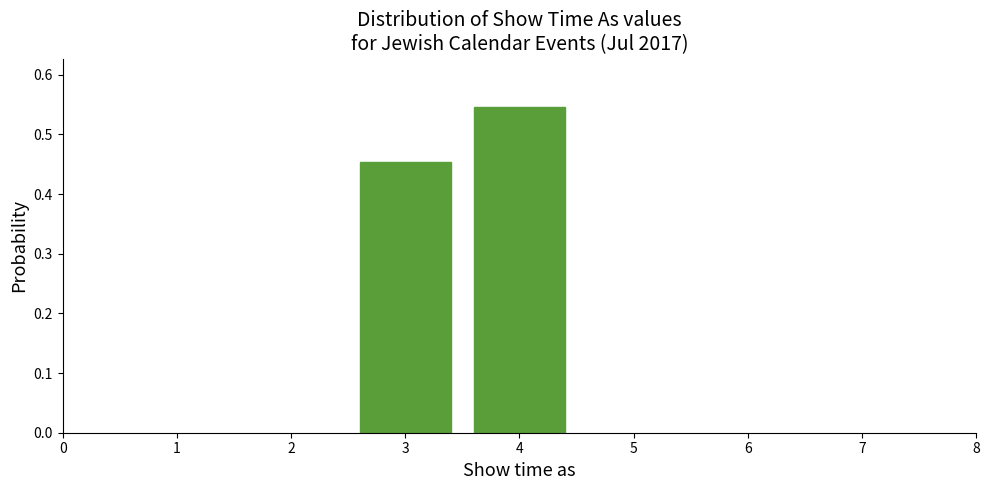

At which label is the value closest to 0?

3